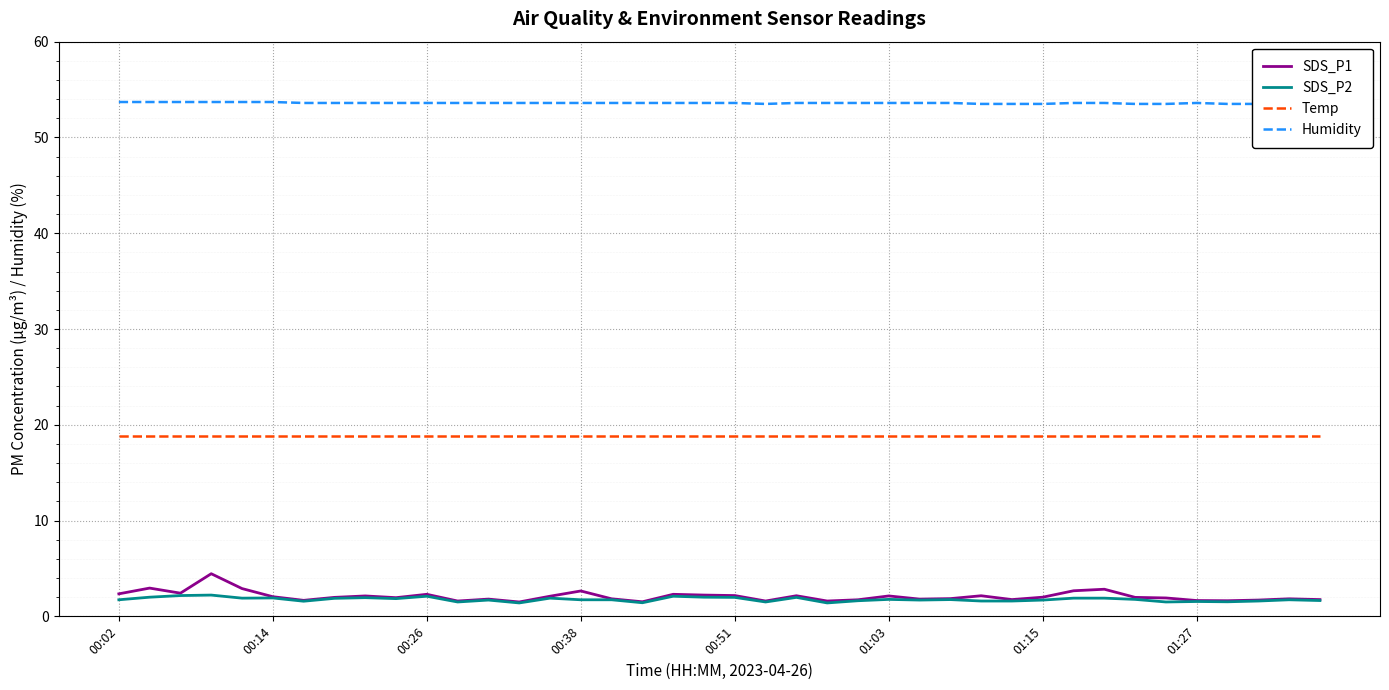

Between 9 and 33, which series saw the biggest shift?

Humidity